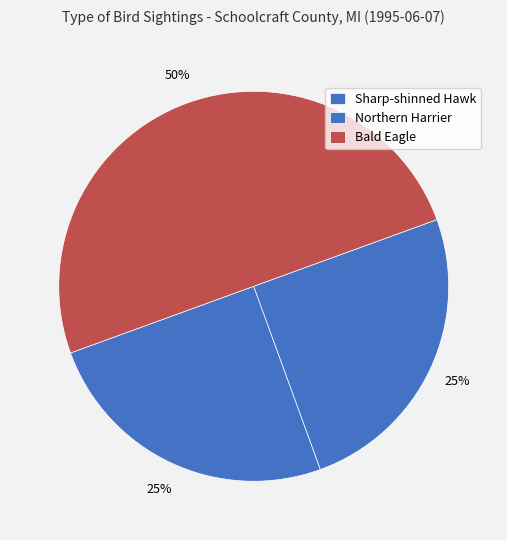

Which category has the biggest portion of the pie?

Bald Eagle